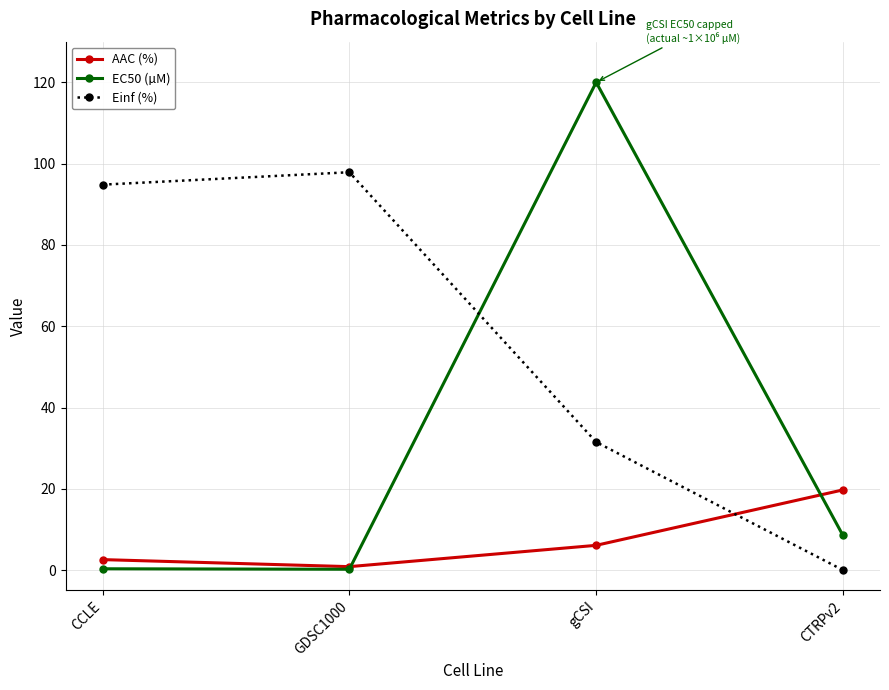

At which label does Einf (%) reach its peak?

GDSC1000